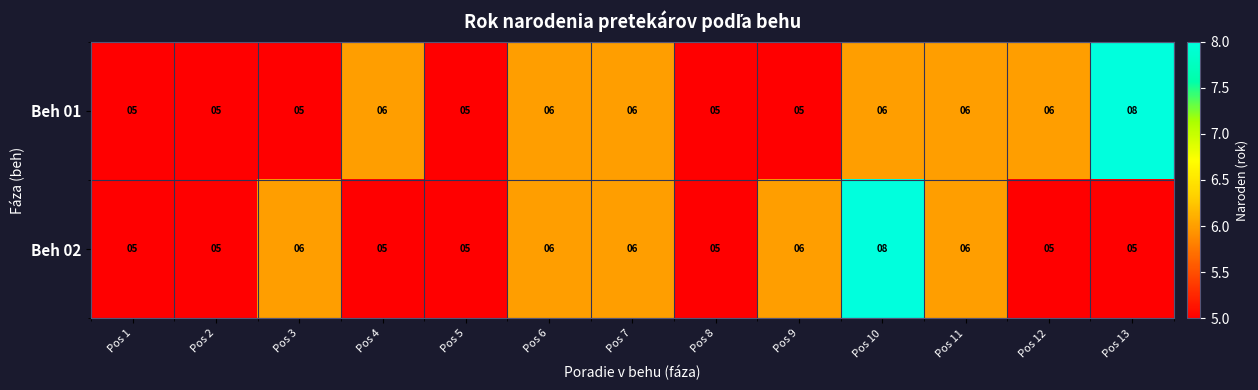

Count the number of data series in this chart.

2